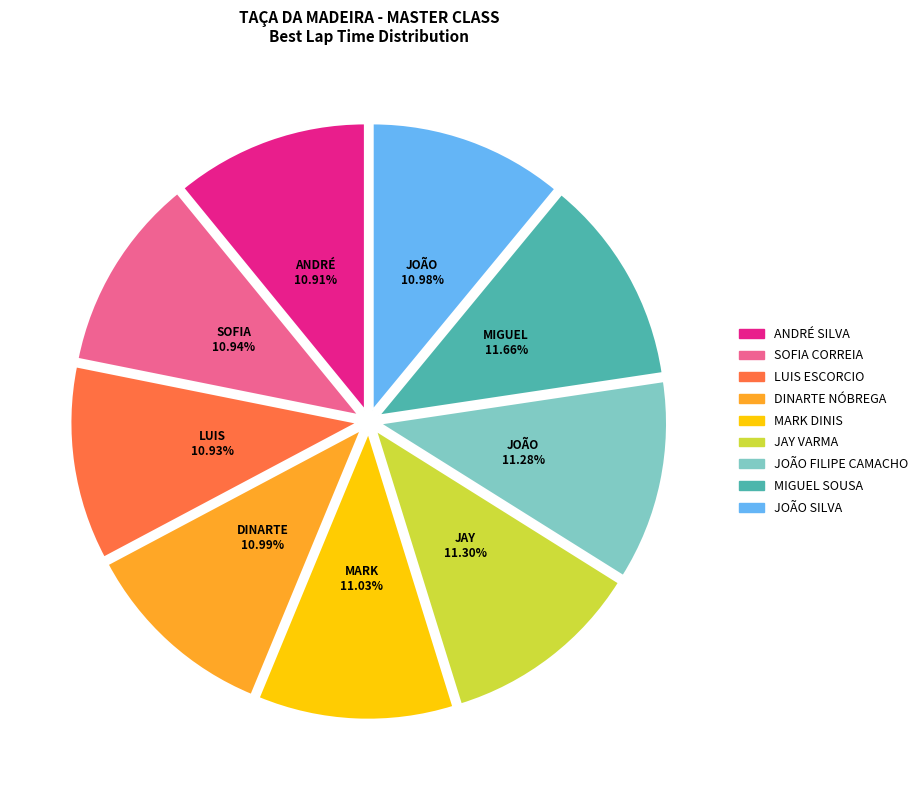

Is there a majority slice in this chart?

No